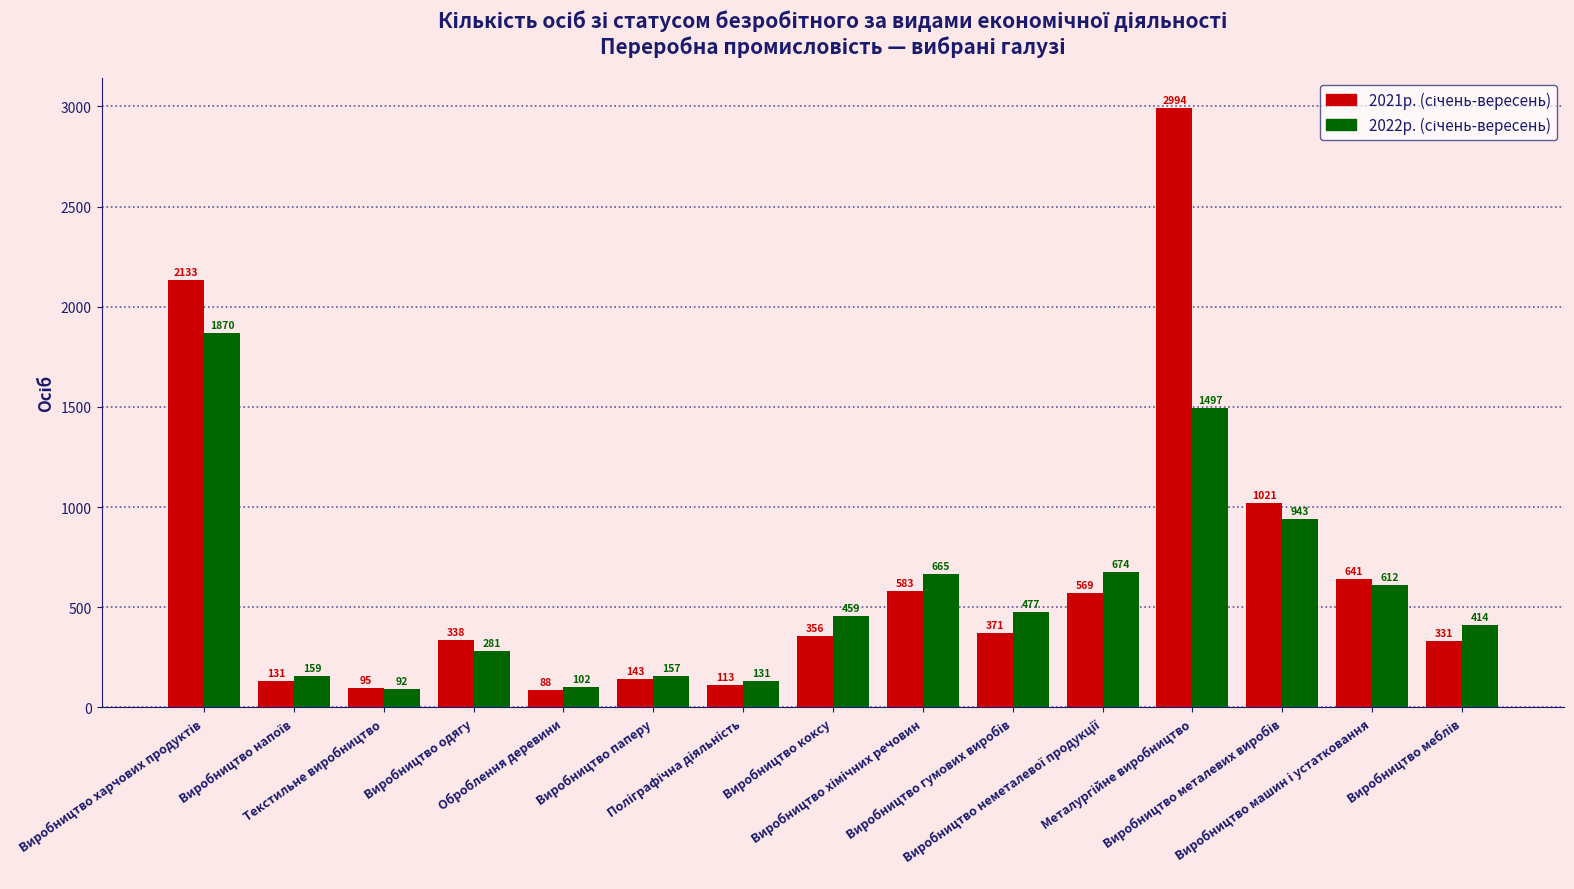

What is the greatest value displayed?

2994